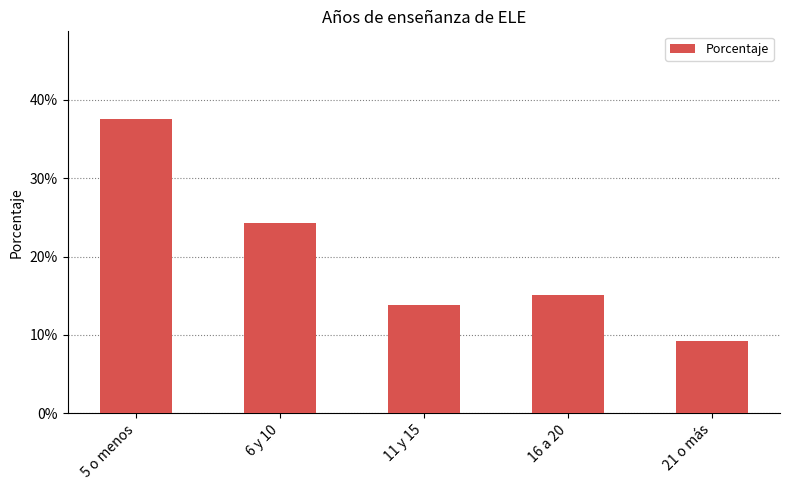

List the labels in order of value, largest first.

5 o menos, 6 y 10, 16 a 20, 11 y 15, 21 o más